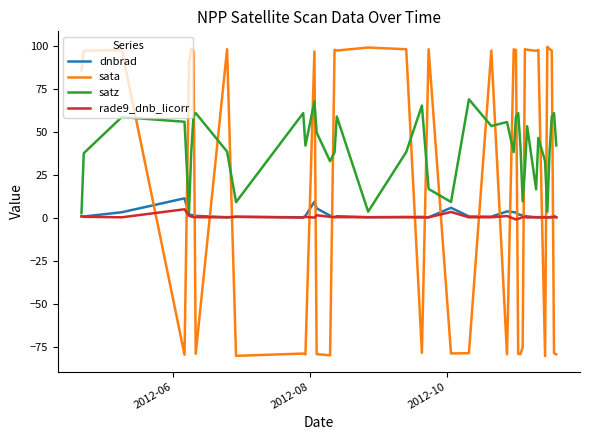

Which series ends up on top after the final intersection of sata and dnbrad?

dnbrad